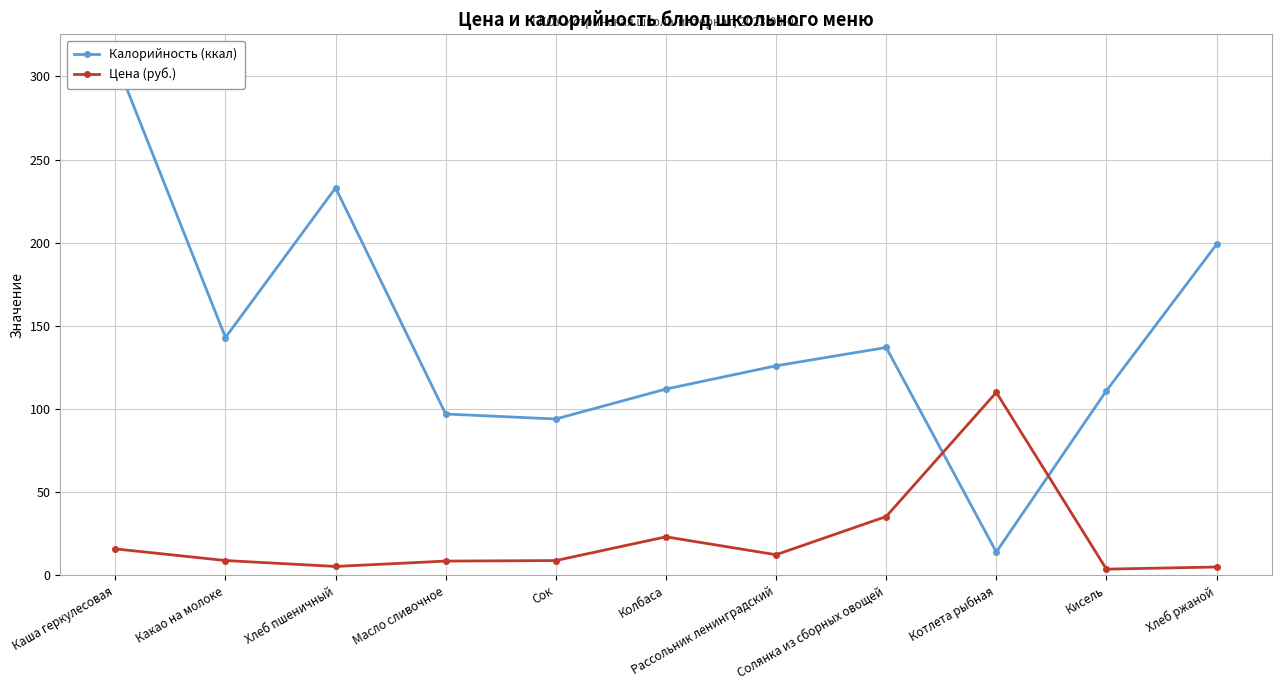

Where is the first local maximum for Цена (руб.)?

Колбаса